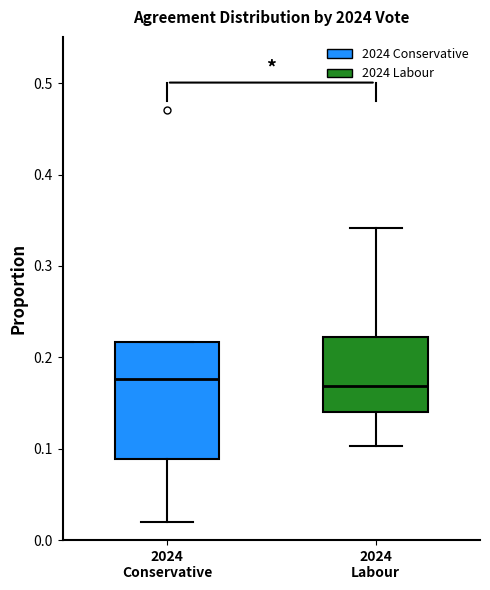

Reading left to right, read every box against the y-axis: the position of its median line, the range the box covers, and the ends of its whiskers. The values are not printed on the chart, so give them approximately, as read against the axis.

2024 Conservative: median 0.18, box 0.09 to 0.22, whiskers 0.02 to 0.22
2024 Labour: median 0.17, box 0.14 to 0.22, whiskers 0.10 to 0.34